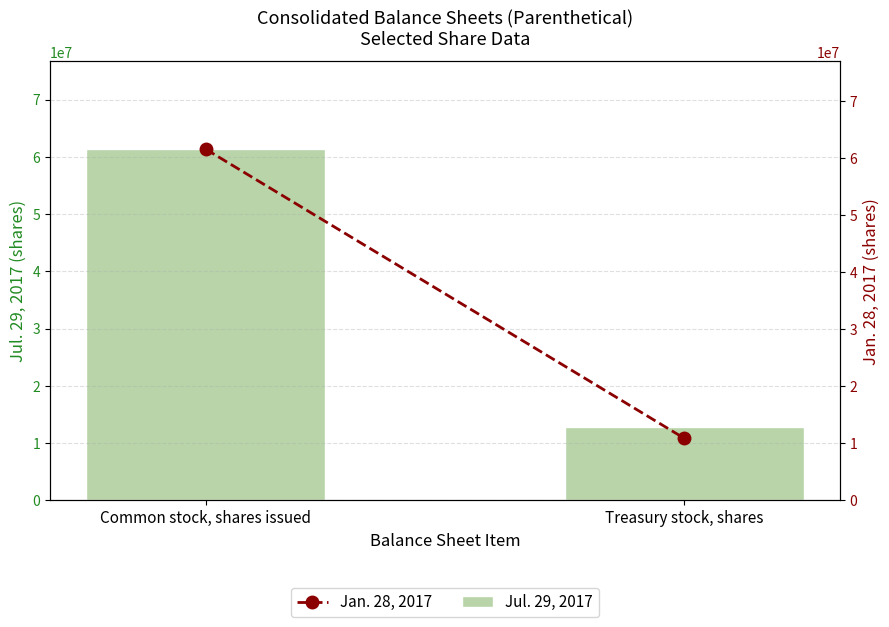

What value does the Jul. 29, 2017 series have at Common stock, shares issued?

61337634